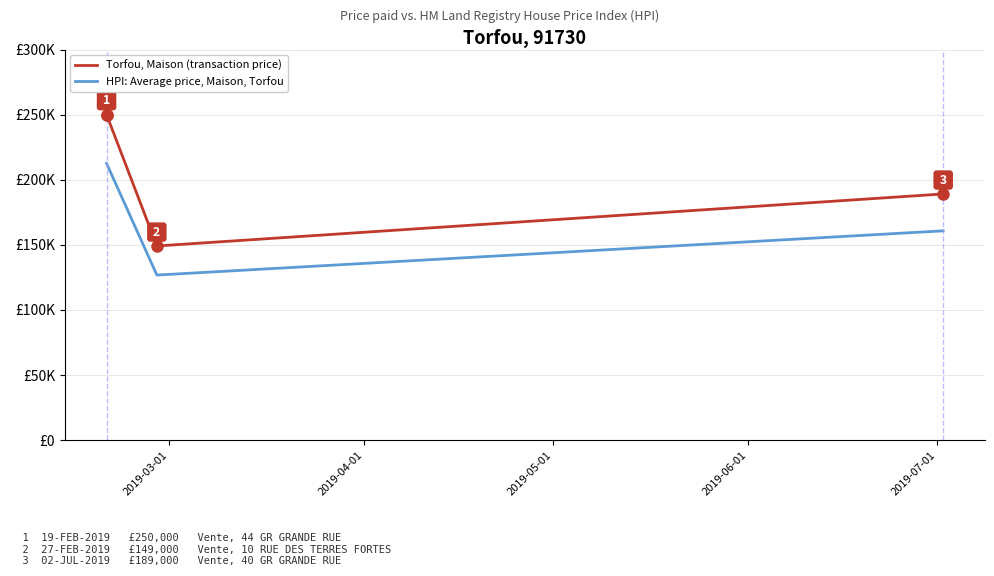

Does the chart have visible grid lines?

Yes